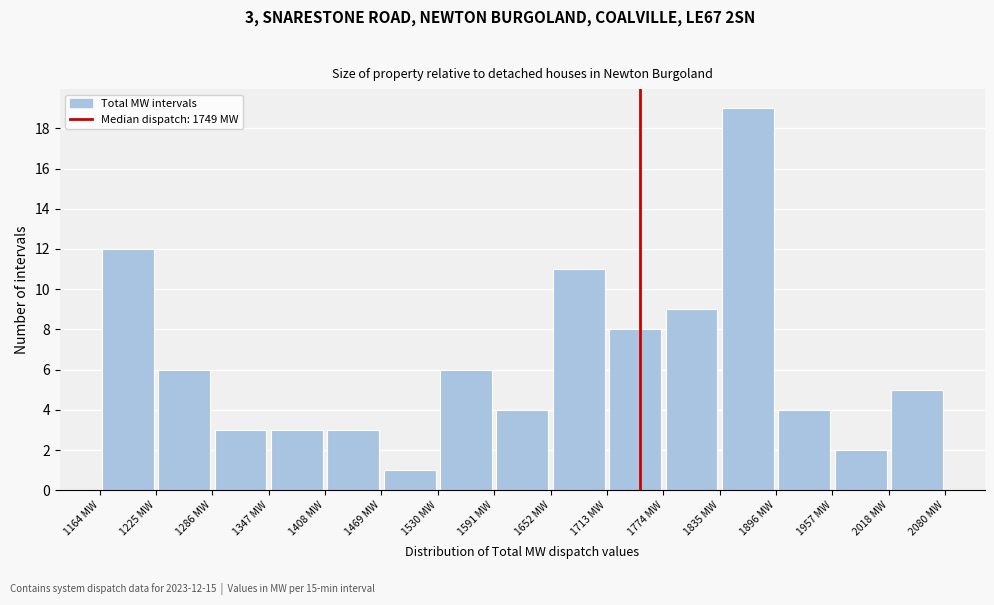

Over which range of the x-axis is the bar tallest?

1840 to 1900